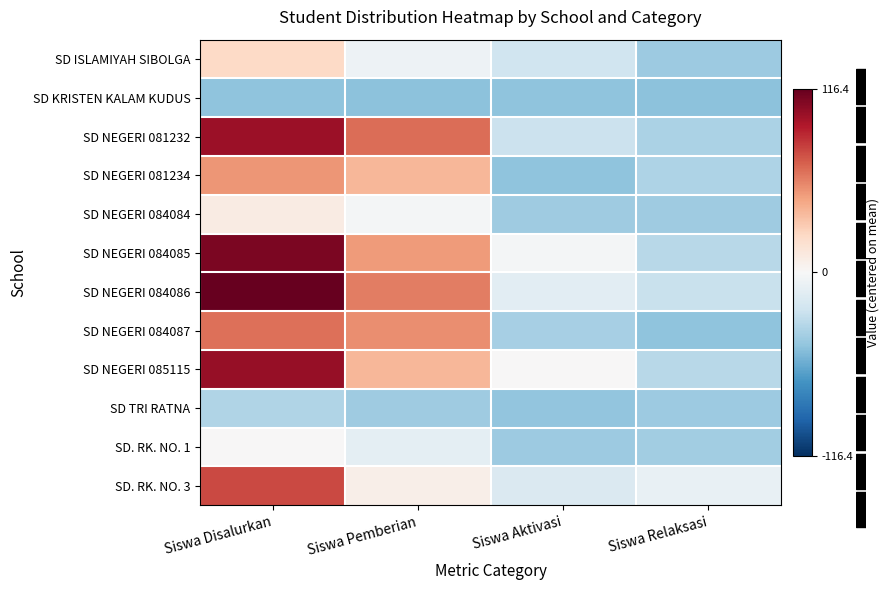

Rank the series by their maximum value, from highest to lowest.

SD NEGERI 084086, SD NEGERI 084085, SD NEGERI 085115, SD NEGERI 081232, SD. RK. NO. 3, SD NEGERI 084087, SD NEGERI 081234, SD ISLAMIYAH SIBOLGA, SD NEGERI 084084, SD. RK. NO. 1, SD TRI RATNA, SD KRISTEN KALAM KUDUS